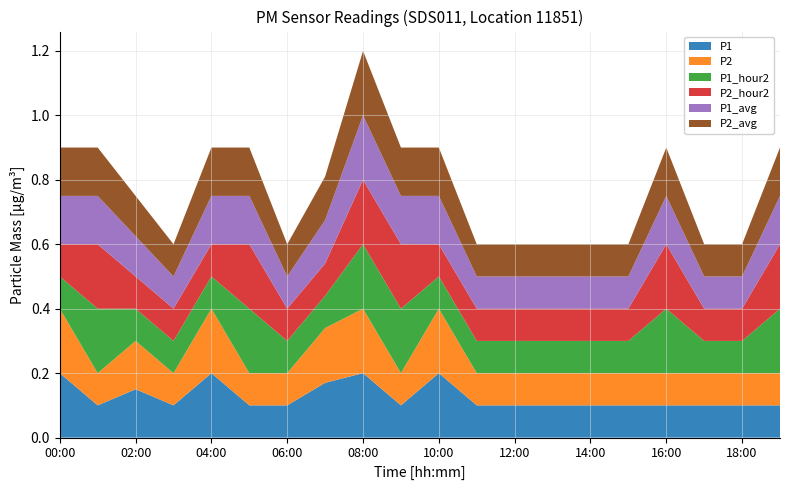

Reading left to right, list all the values displayed in this chart.

P1: 00:00=0.2	01:00=0.1	02:00=0.1	03:00=0.1	04:00=0.2	05:00=0.1	06:00=0.1	07:00=0.2	08:00=0.2	09:00=0.1	10:00=0.2	11:00=0.1	12:00=0.1	13:00=0.1	14:00=0.1	15:00=0.1	16:00=0.1	17:00=0.1	18:00=0.1	19:00=0.1
P2: 00:00=0.2	01:00=0.1	02:00=0.1	03:00=0.1	04:00=0.2	05:00=0.1	06:00=0.1	07:00=0.2	08:00=0.2	09:00=0.1	10:00=0.2	11:00=0.1	12:00=0.1	13:00=0.1	14:00=0.1	15:00=0.1	16:00=0.1	17:00=0.1	18:00=0.1	19:00=0.1
P1_hour2: 00:00=0.1	01:00=0.2	02:00=0.1	03:00=0.1	04:00=0.1	05:00=0.2	06:00=0.1	07:00=0.1	08:00=0.2	09:00=0.2	10:00=0.1	11:00=0.1	12:00=0.1	13:00=0.1	14:00=0.1	15:00=0.1	16:00=0.2	17:00=0.1	18:00=0.1	19:00=0.2
P2_hour2: 00:00=0.1	01:00=0.2	02:00=0.1	03:00=0.1	04:00=0.1	05:00=0.2	06:00=0.1	07:00=0.1	08:00=0.2	09:00=0.2	10:00=0.1	11:00=0.1	12:00=0.1	13:00=0.1	14:00=0.1	15:00=0.1	16:00=0.2	17:00=0.1	18:00=0.1	19:00=0.2
P1_avg: 00:00=0.1	01:00=0.1	02:00=0.1	03:00=0.1	04:00=0.1	05:00=0.1	06:00=0.1	07:00=0.1	08:00=0.2	09:00=0.1	10:00=0.1	11:00=0.1	12:00=0.1	13:00=0.1	14:00=0.1	15:00=0.1	16:00=0.1	17:00=0.1	18:00=0.1	19:00=0.1
P2_avg: 00:00=0.1	01:00=0.1	02:00=0.1	03:00=0.1	04:00=0.1	05:00=0.1	06:00=0.1	07:00=0.1	08:00=0.2	09:00=0.1	10:00=0.1	11:00=0.1	12:00=0.1	13:00=0.1	14:00=0.1	15:00=0.1	16:00=0.1	17:00=0.1	18:00=0.1	19:00=0.1